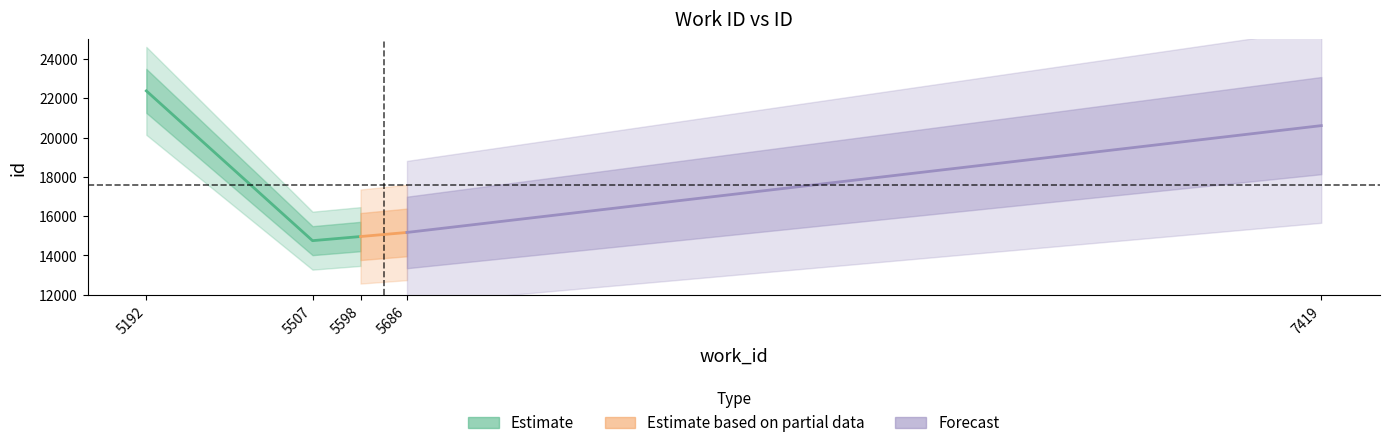

True or false: id and work_id cross at least once.

False